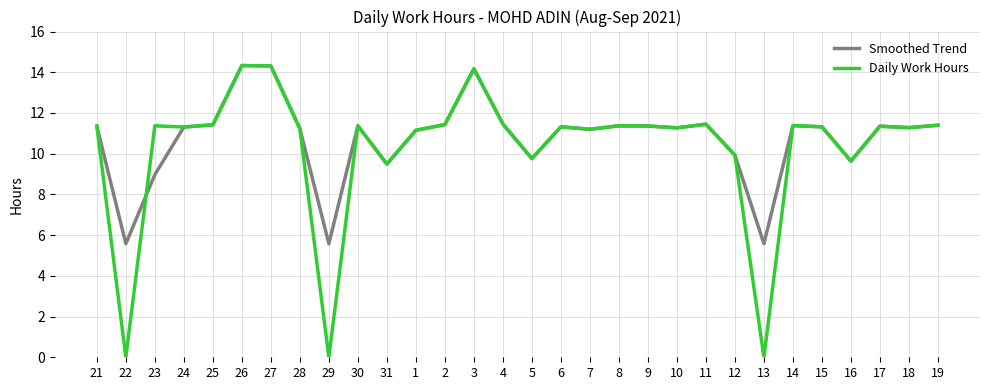

The Daily Work Hours series shows 20.0 at 3. True or false?

False